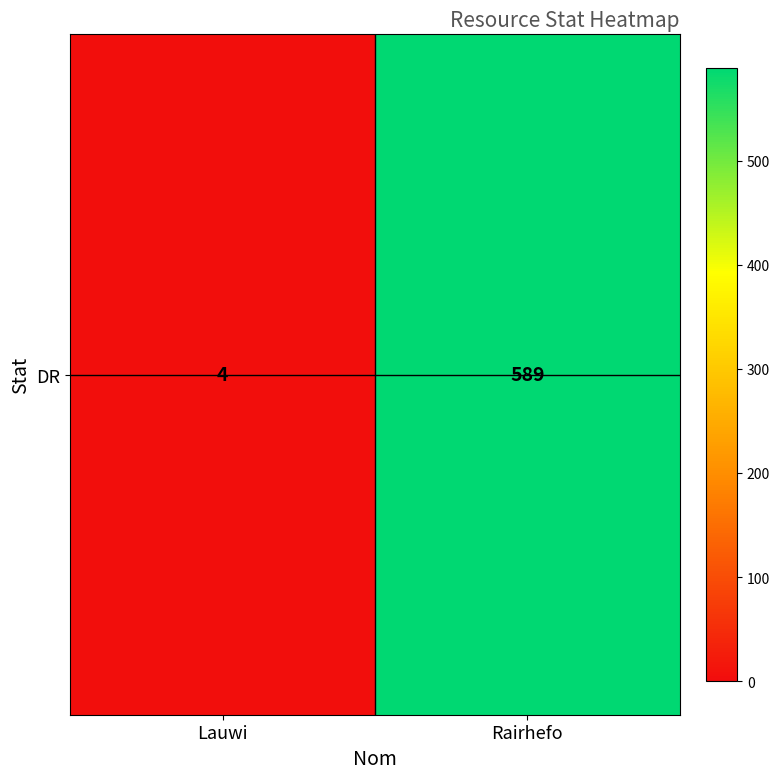

What is the difference between the maximum and minimum values?

585